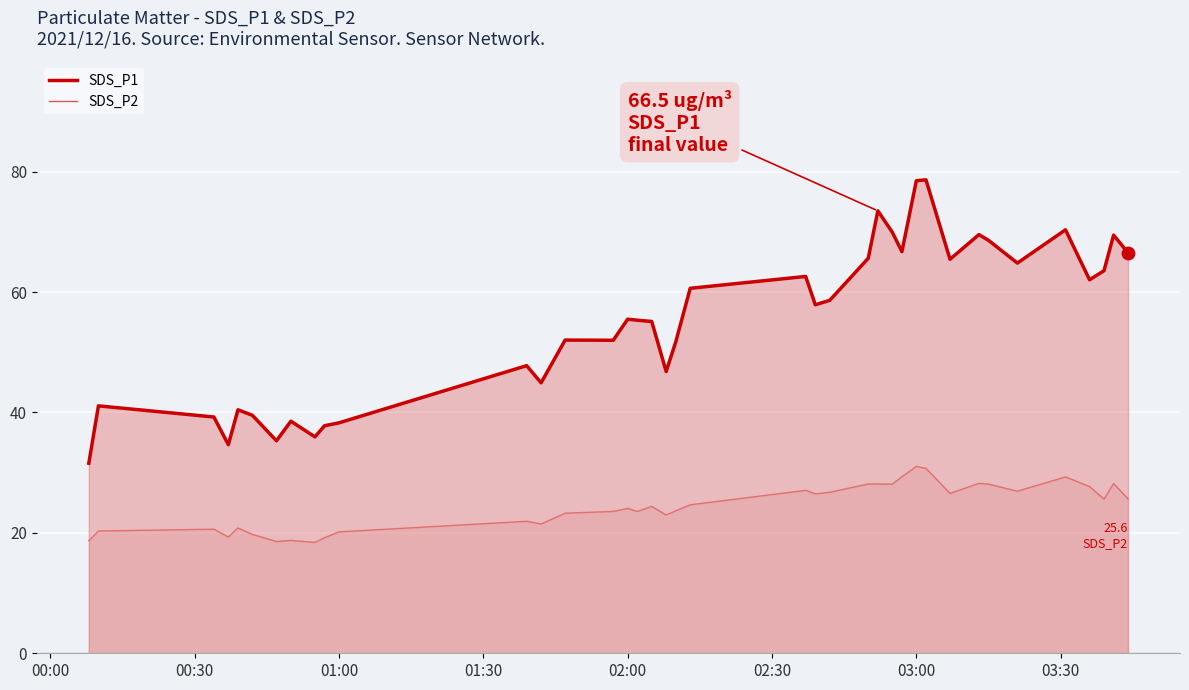

Which series has the largest total across all categories?

SDS_P1 line